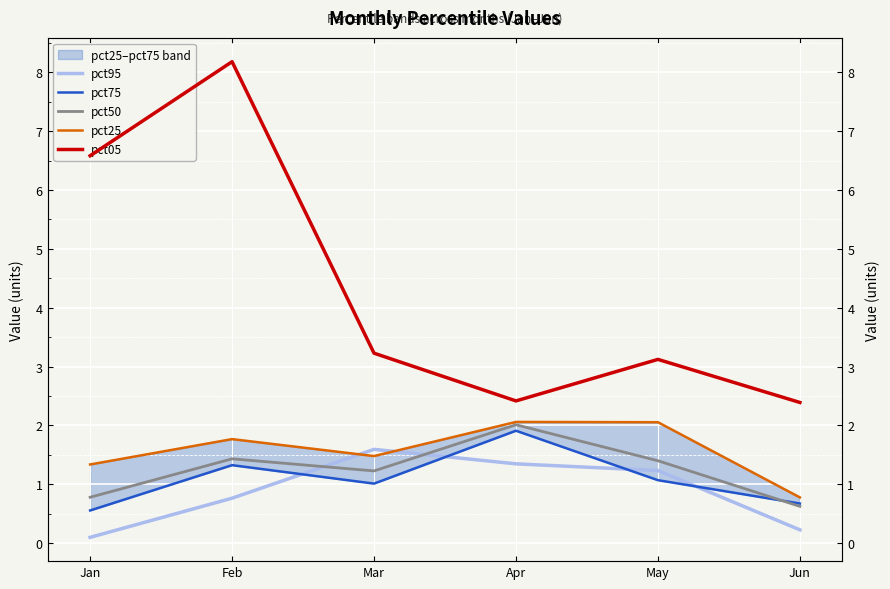

Read the pct75 value at Mar.

1.0